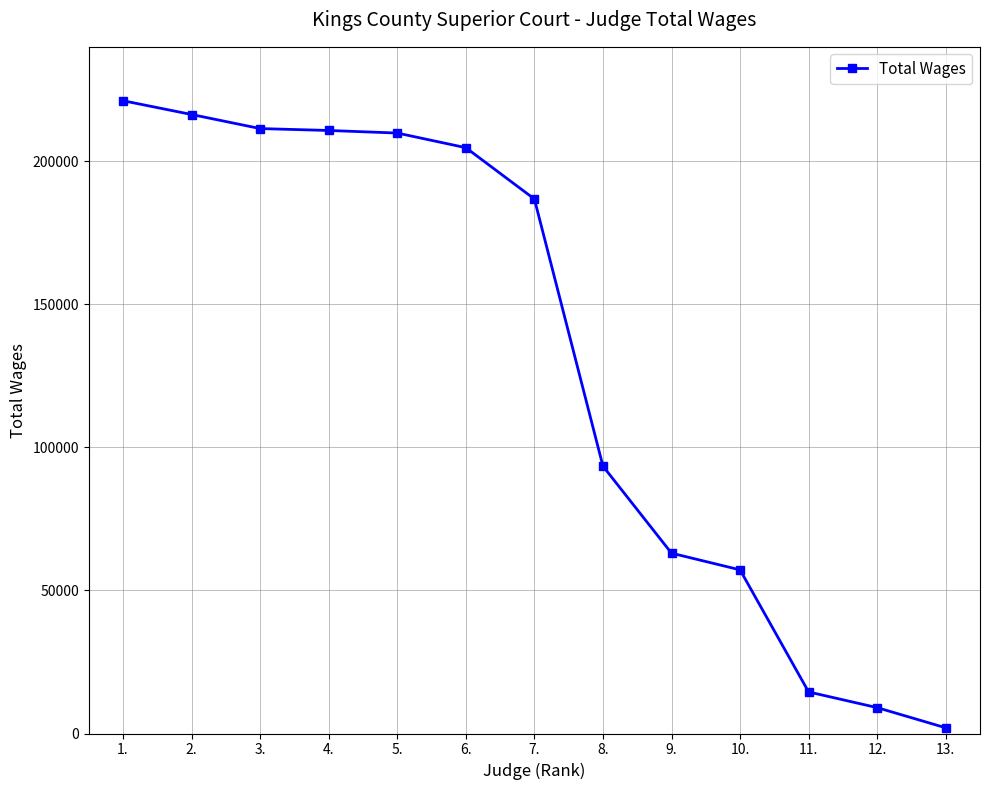

Is it true that the value at 9. is 102128?

False